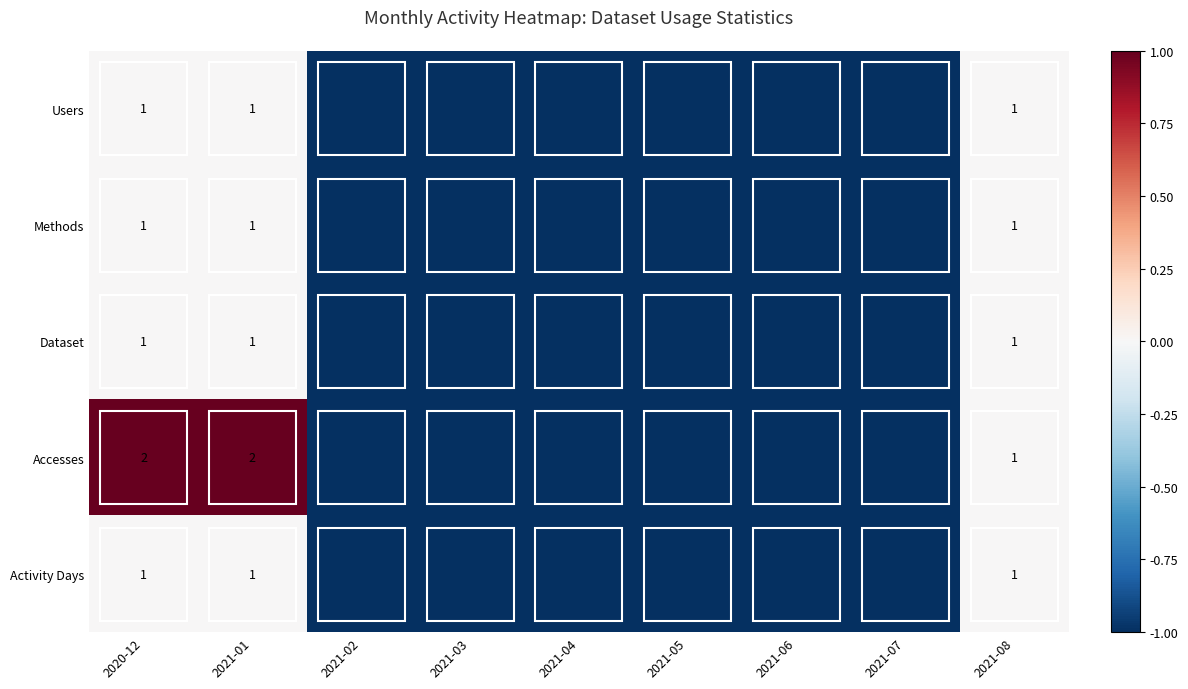

What is the total value across all series at 2020-12?

6